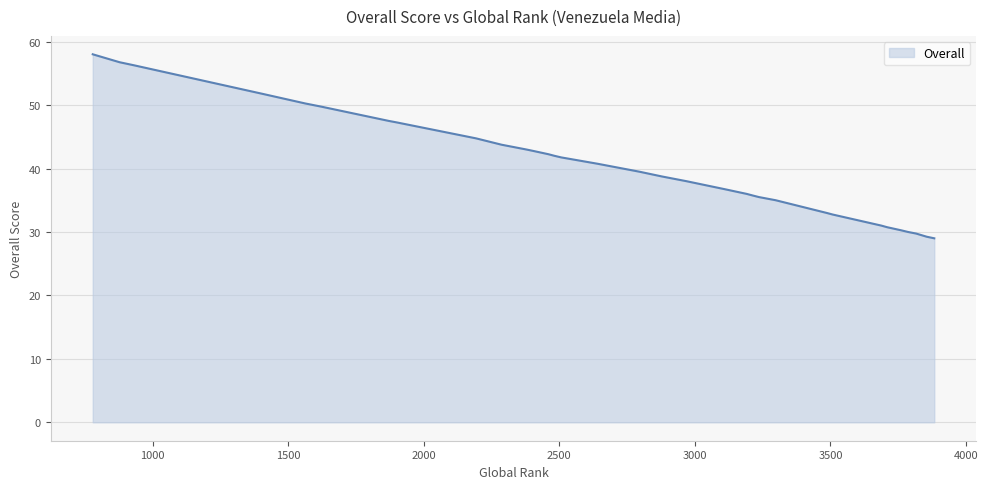

True or false: there are more than 2 points higher than both neighbors.

False